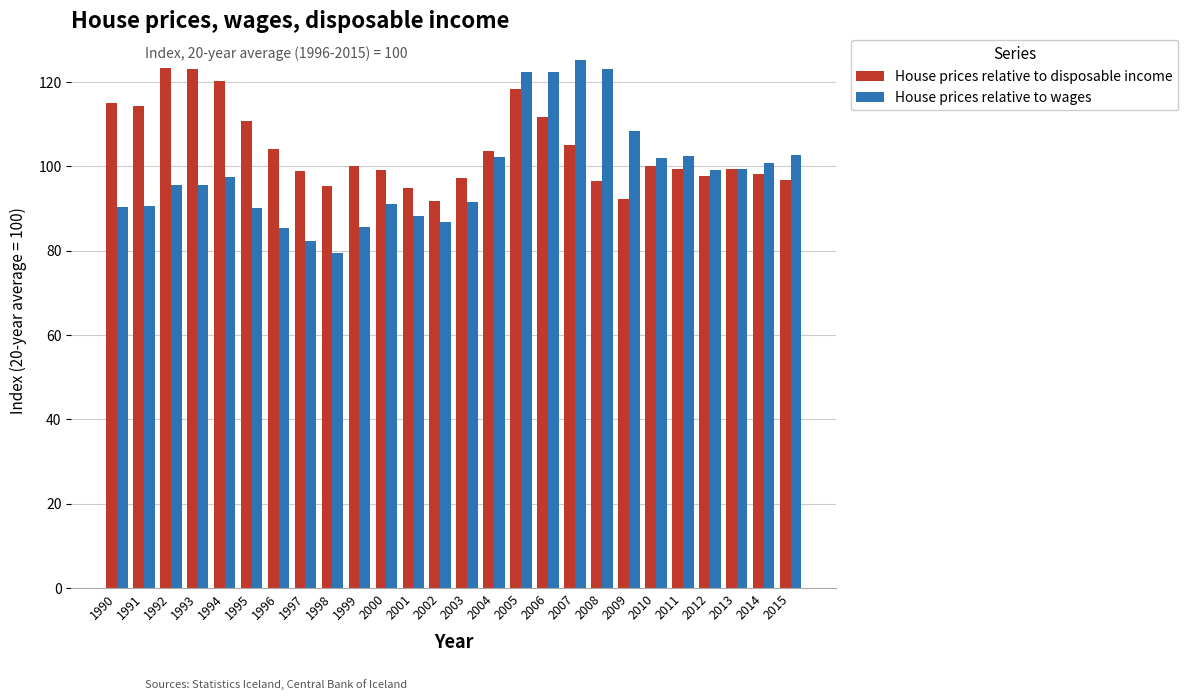

Which category has the lowest value across all series?

1998